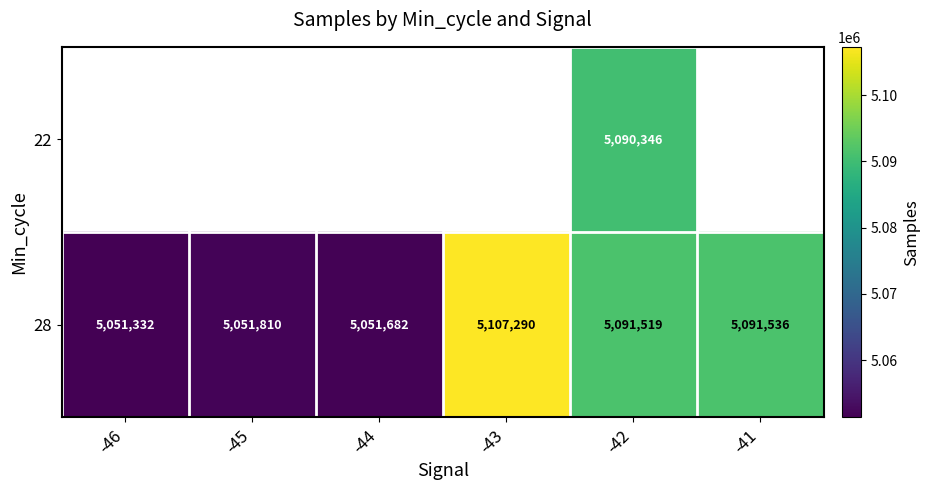

What is the lowest value of the 28 series?

5051332